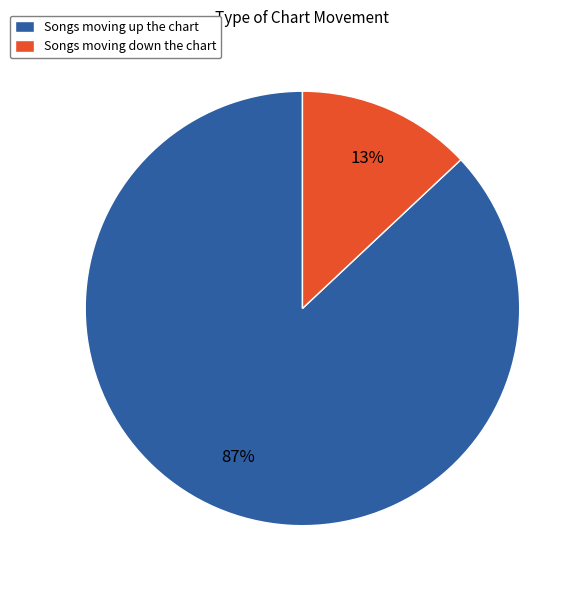

True or false: Songs moving up the chart accounts for 97% of the total.

False